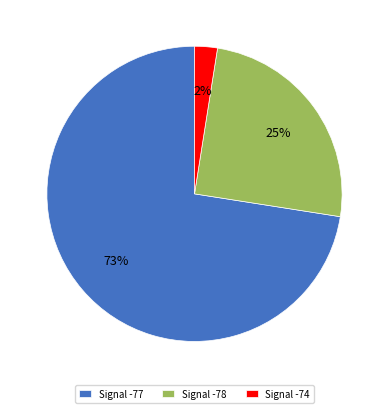

Rank the categories by value from lowest to highest.

Signal -74, Signal -78, Signal -77